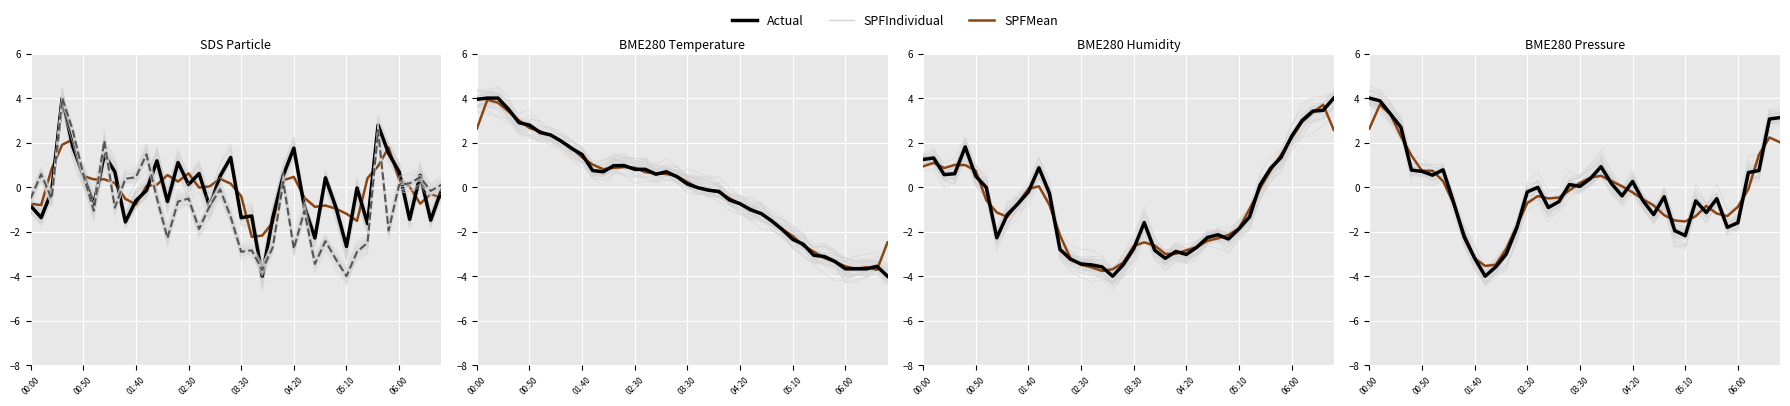

True or false: SPFMean has a value of -1.8 at 31.

False